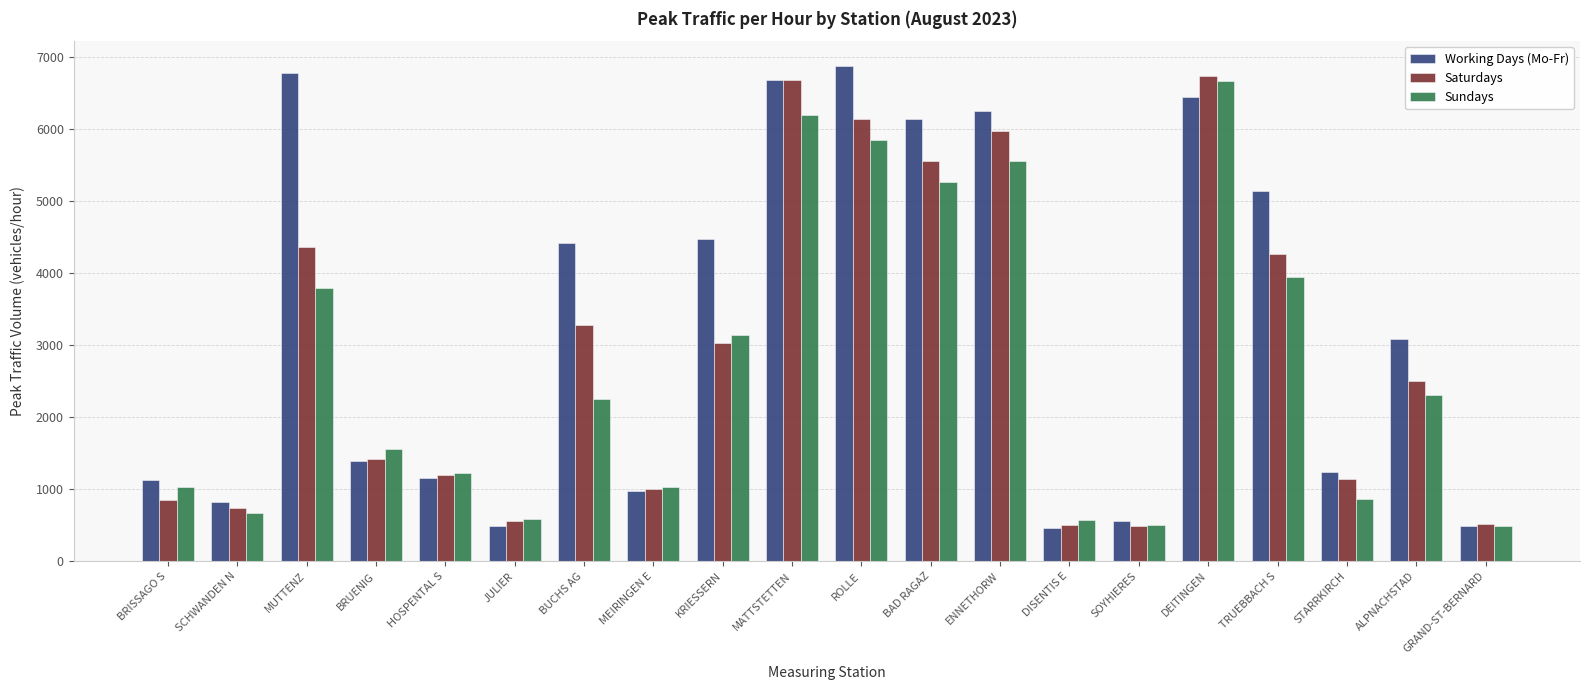

What position from the right is SCHWANDEN N?

19